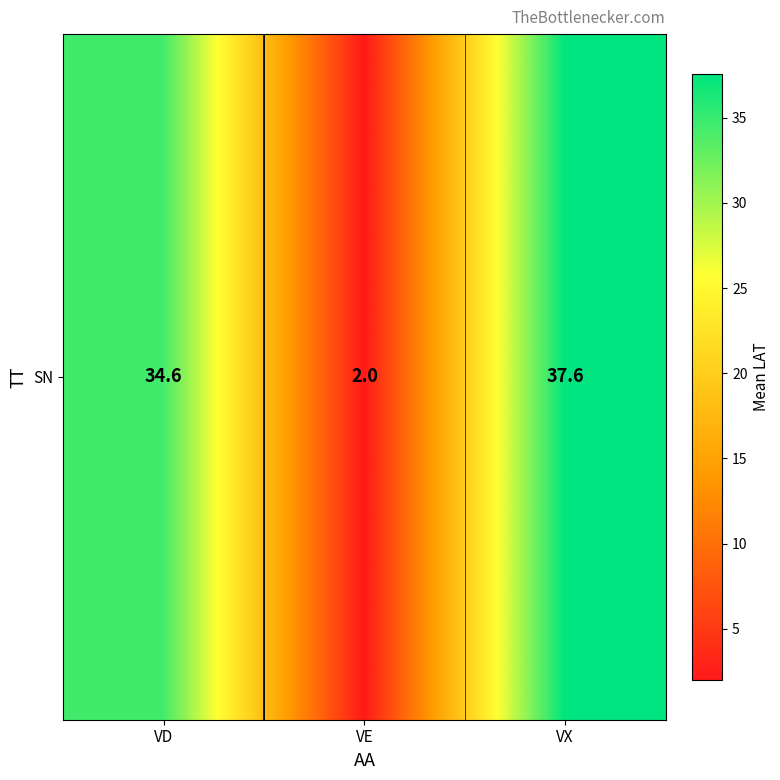

True or false: the data shows 46.9 at VD.

False